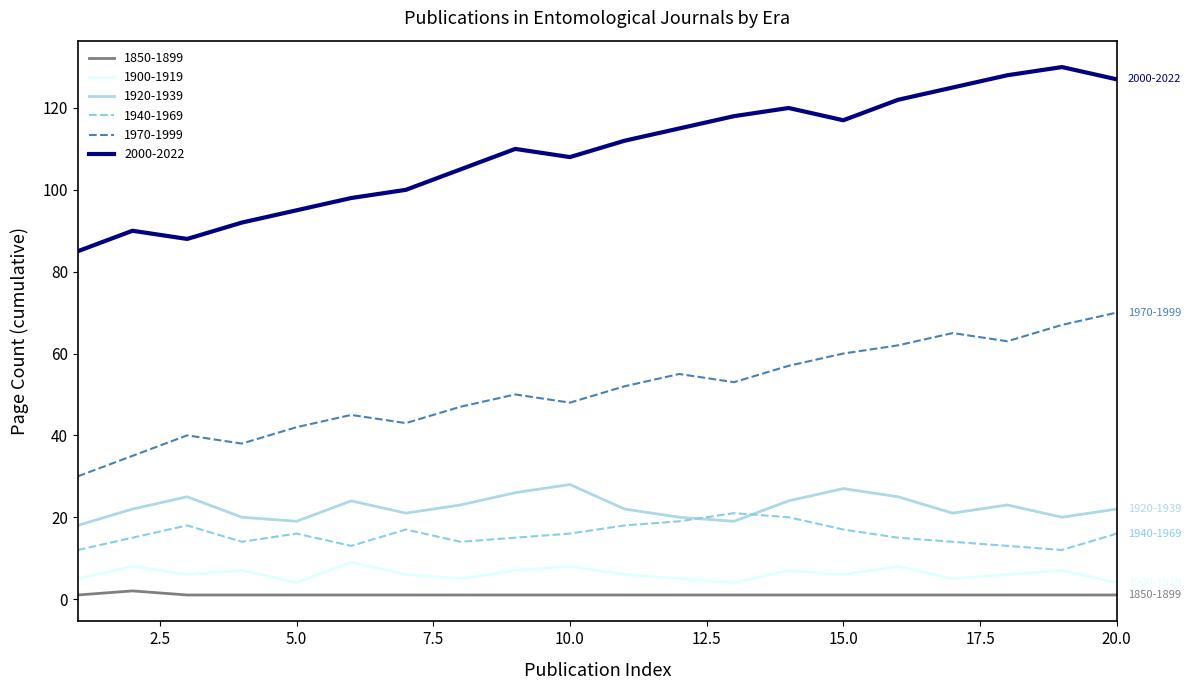

Which series has the largest range (max minus min)?

2000-2022